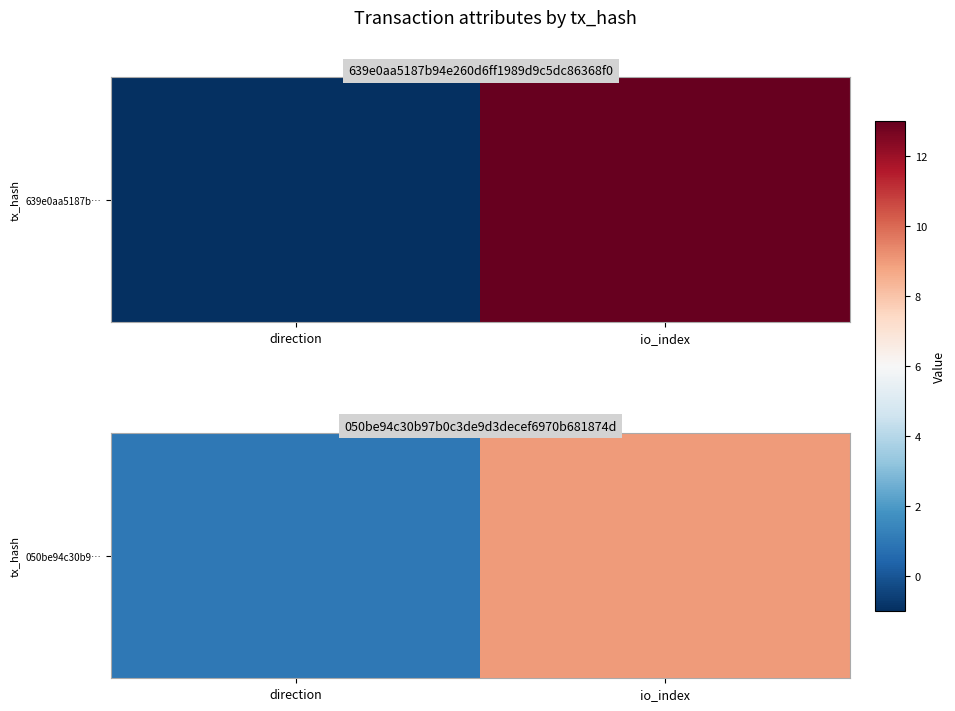

What is the change in value from direction to io_index?

+8